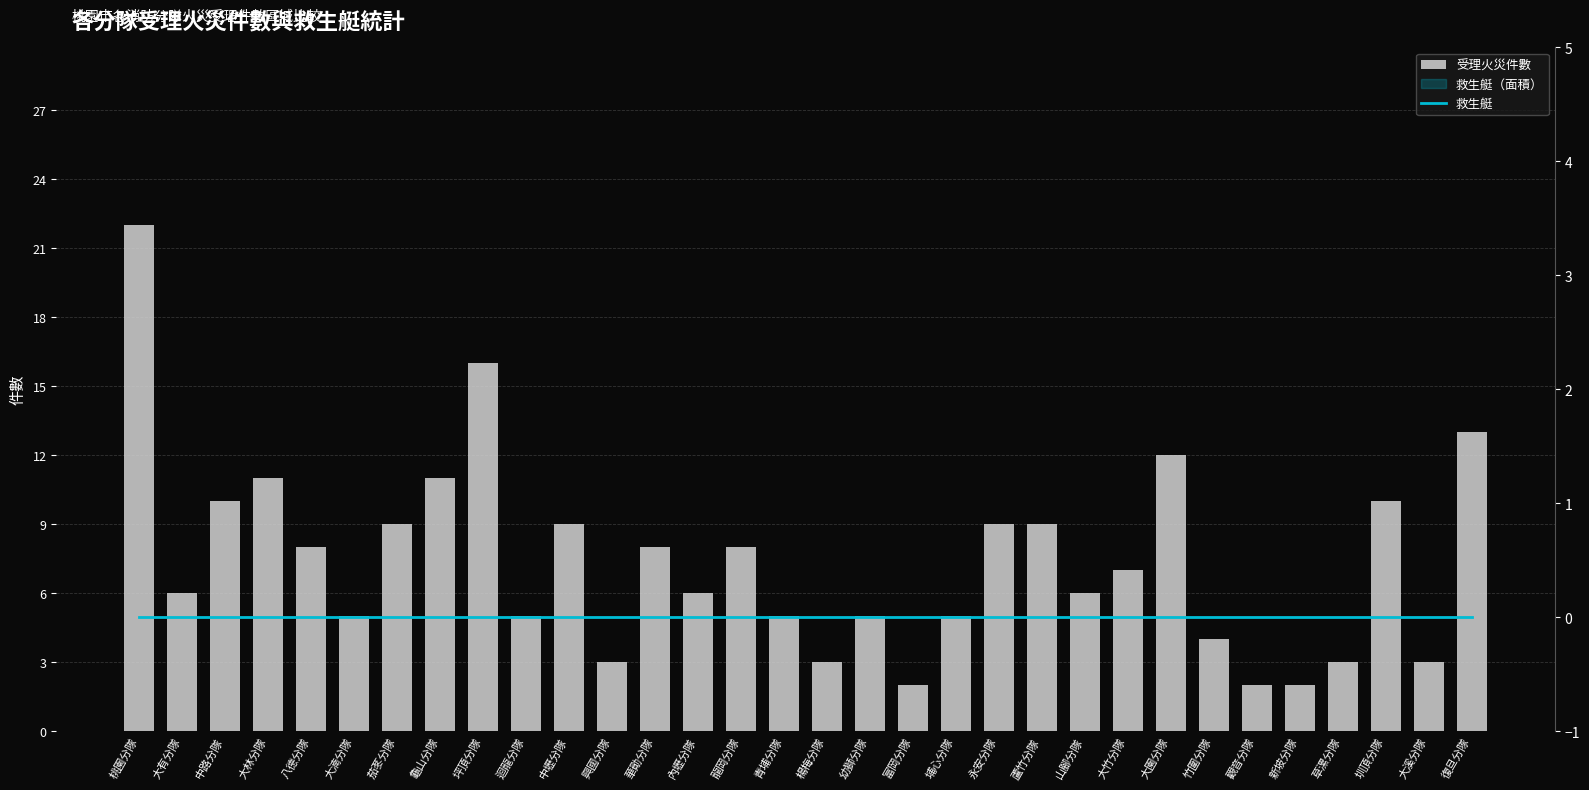

Which series has the largest total across all categories?

受理火災件數